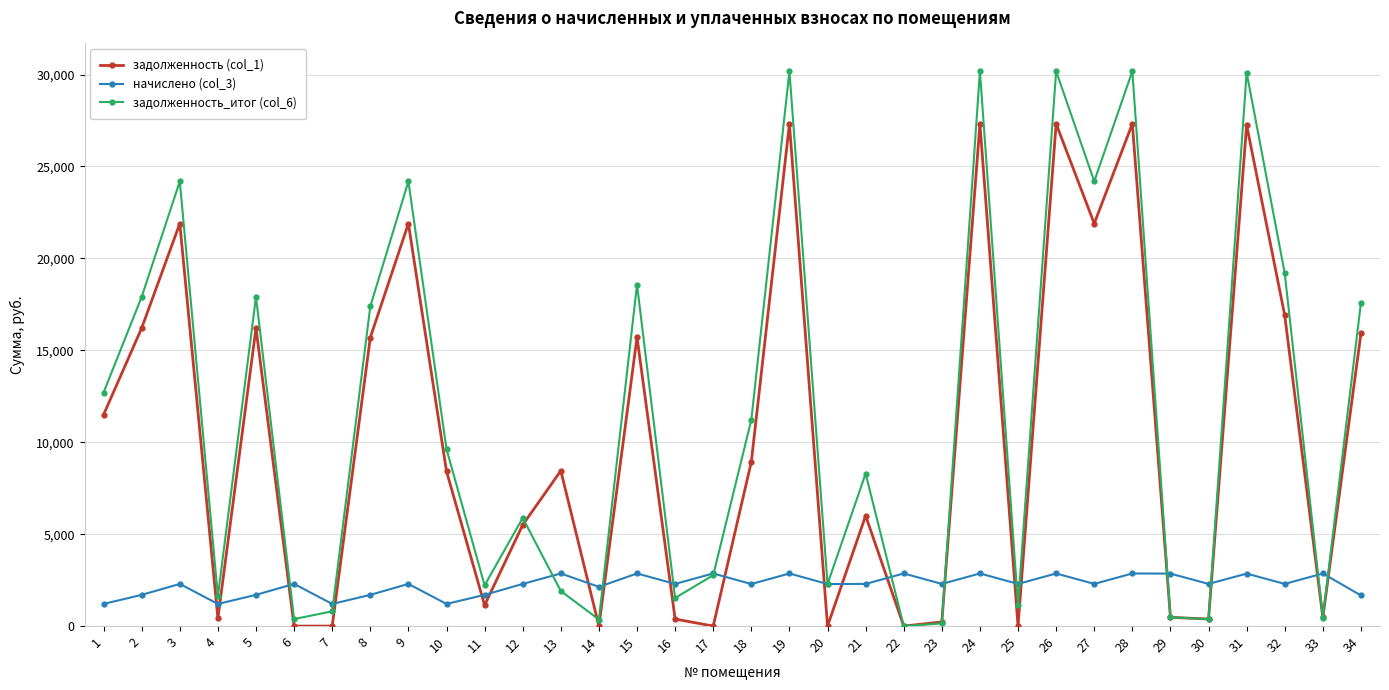

What is the value of the задолженность (col_1) point at the 31st from the left?

27254.0